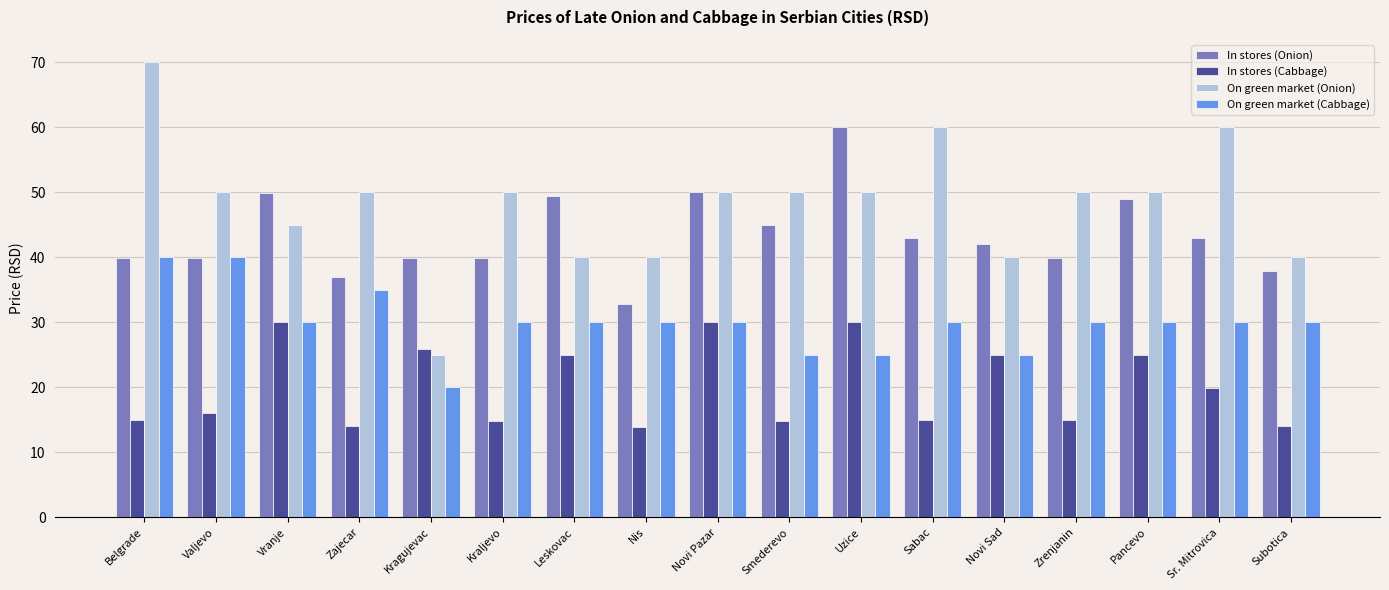

The value of On green market (Cabbage) at Pancevo is 51.1. True or false?

False